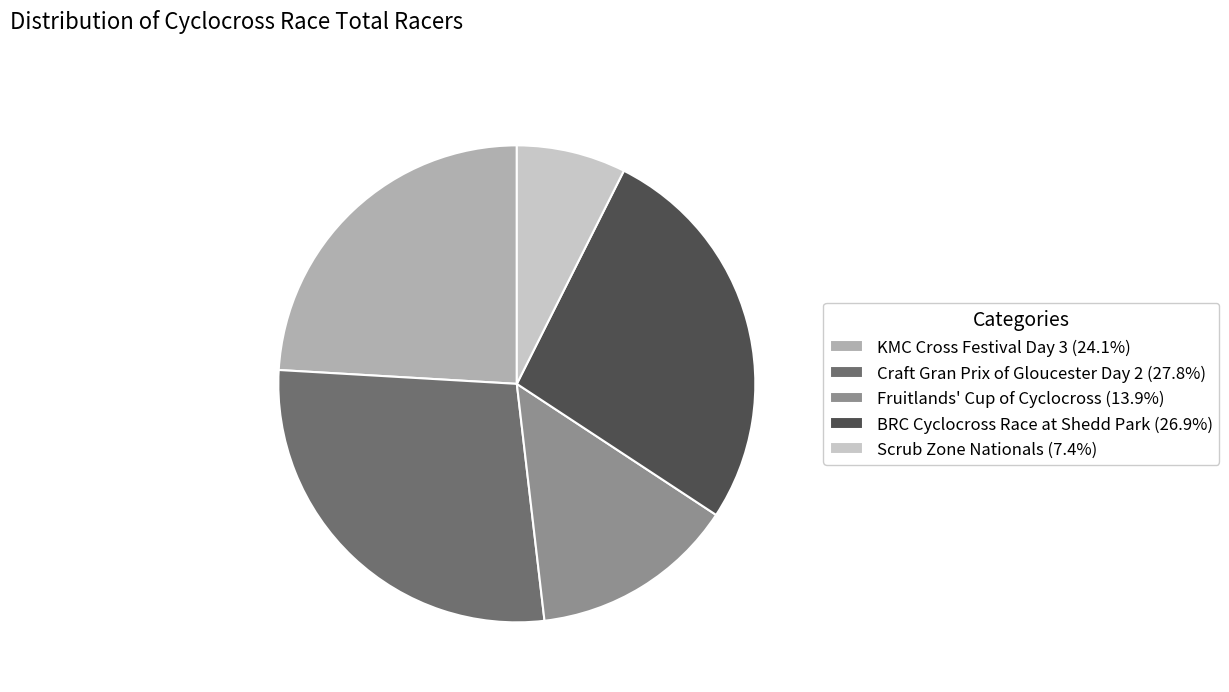

Rank the categories by value from lowest to highest.

Scrub Zone Nationals, Fruitlands' Cup of Cyclocross, KMC Cross Festival Day 3, BRC Cyclocross Race at Shedd Park, Craft Gran Prix of Gloucester Day 2